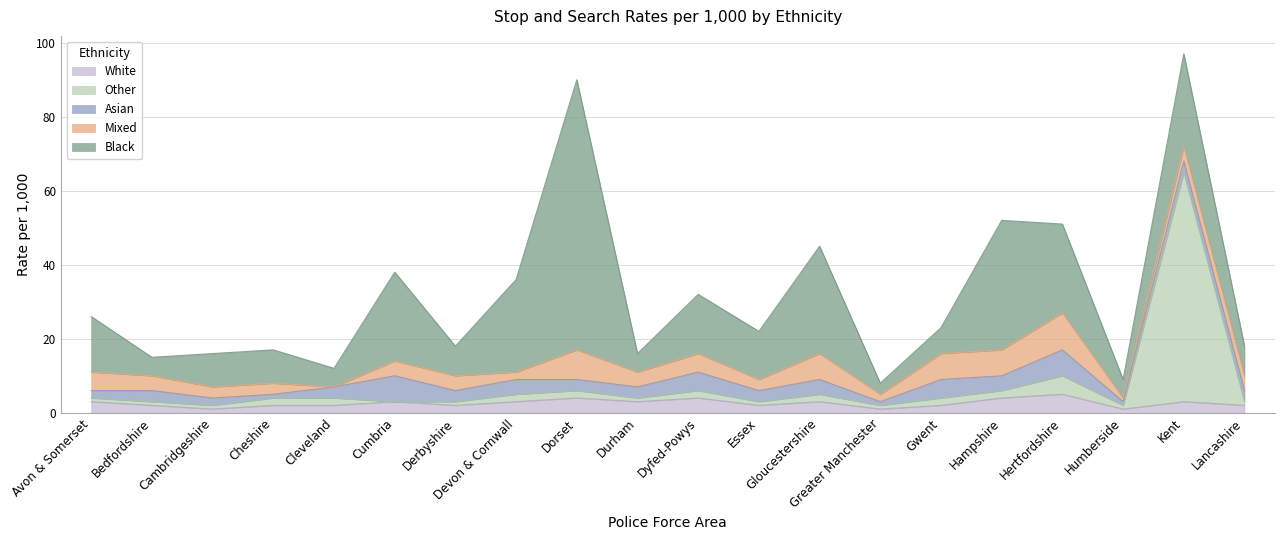

Which category has the highest value across all series?

Dorset